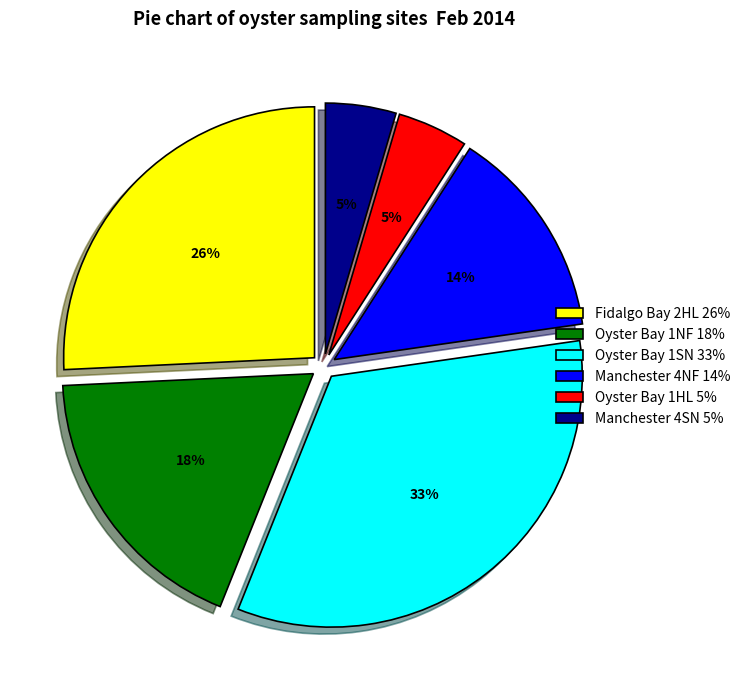

Which category has the biggest portion of the pie?

Oyster Bay 1SN 33%